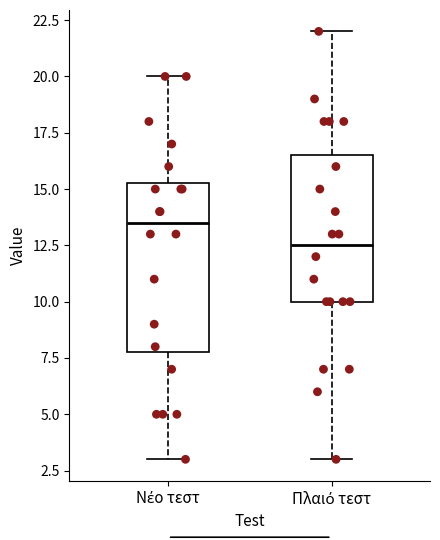

Where is the upper edge of the box for Νέο τεστ on the y-axis? The values are not printed on the chart, so give them approximately, as read against the axis.

15.5